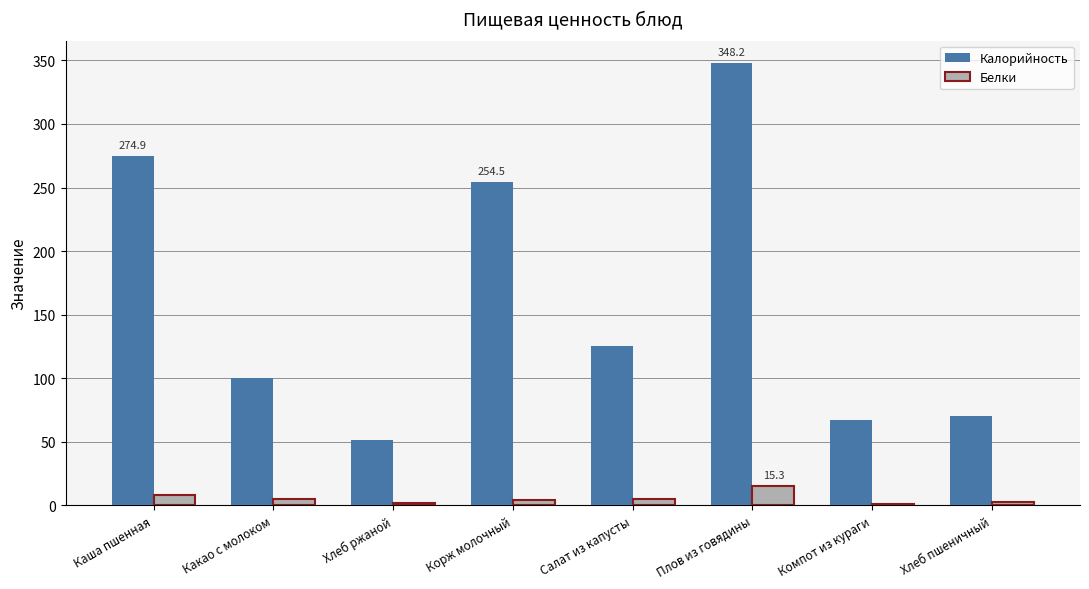

What is the average value of the Белки series?

5.3